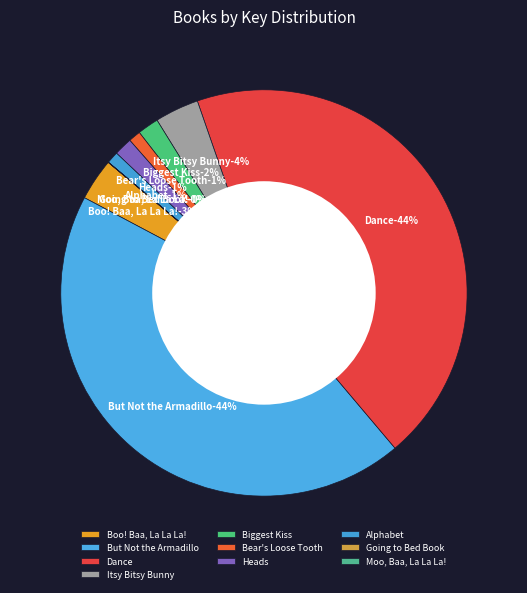

Does any single category account for the majority?

No